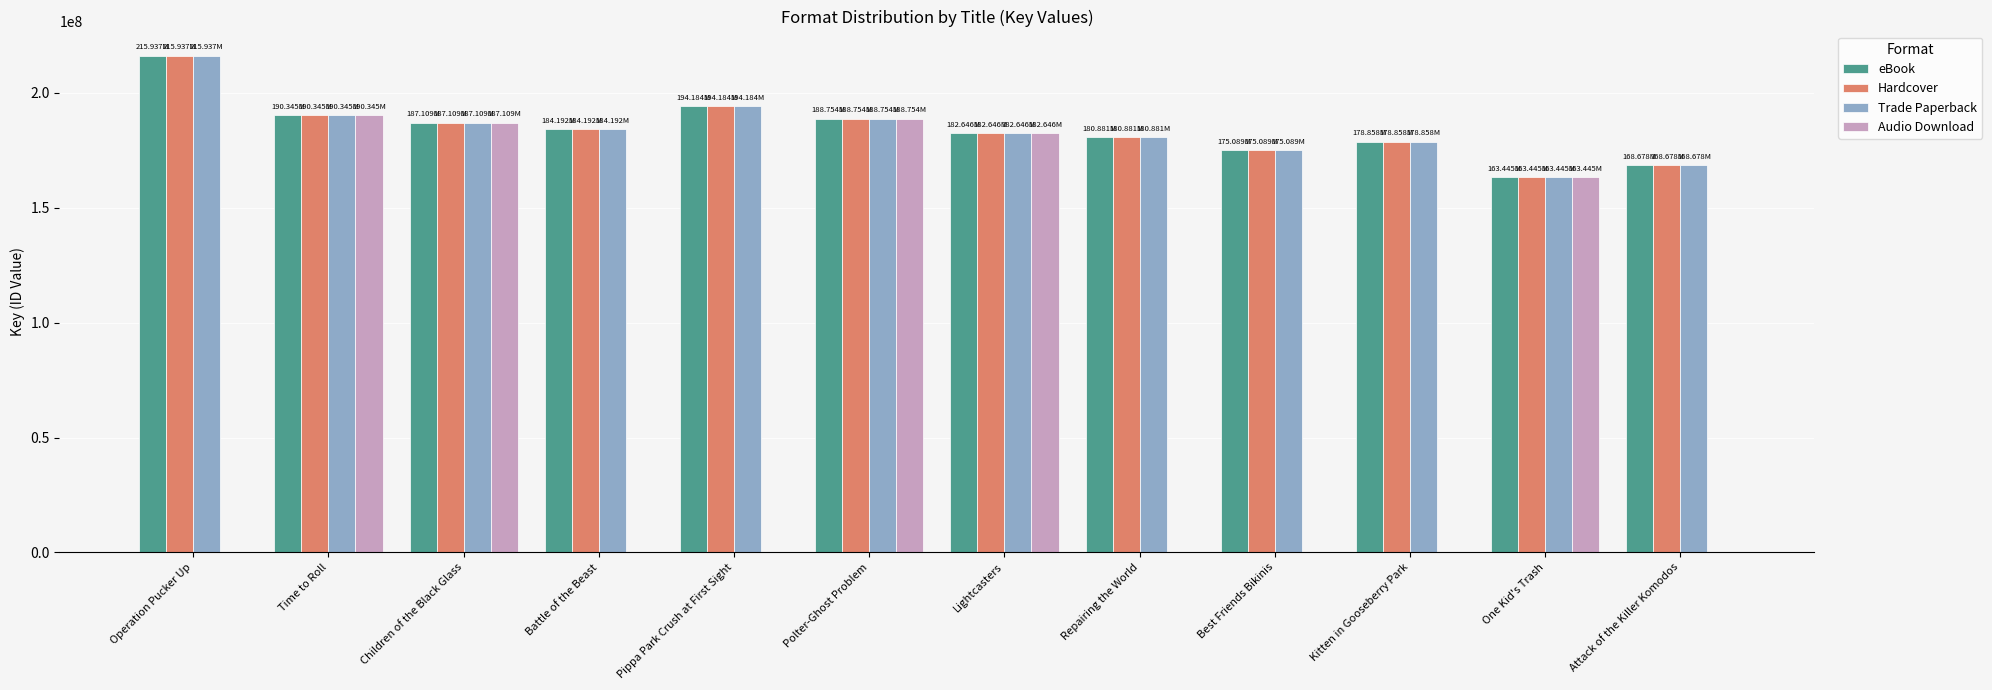

What is the total value across all series at Best Friends Bikinis?

525266196